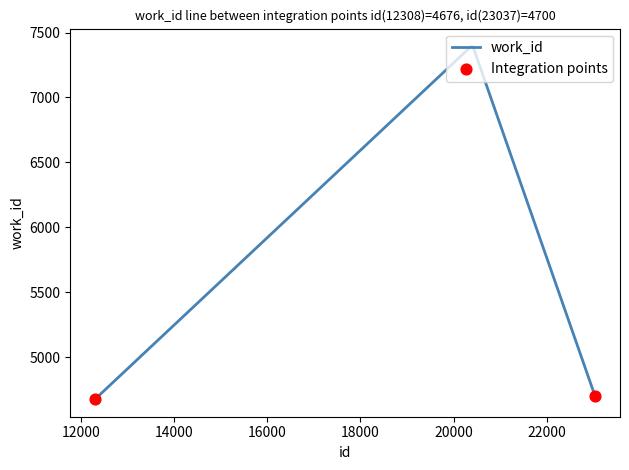

What is the difference between the maximum and minimum values?

2718.8